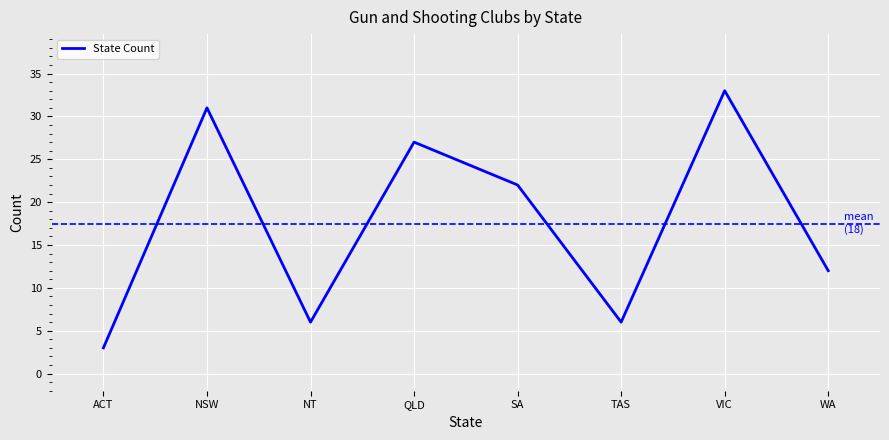

What is the difference between the second highest and minimum values?

28